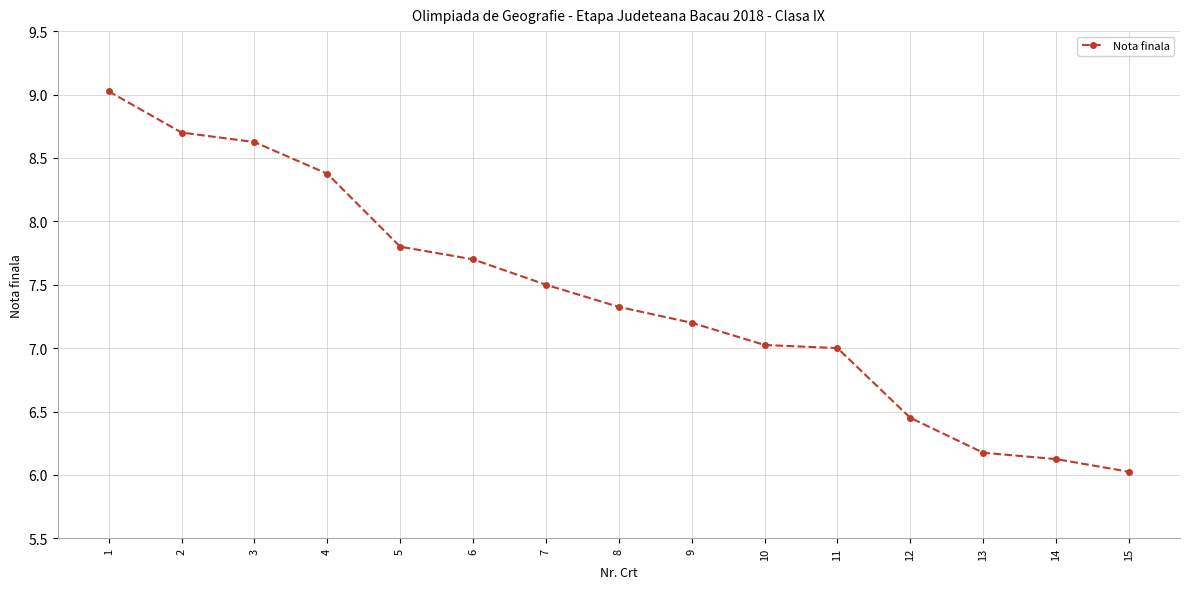

True or false: the data has more than 1 interior local peaks.

False